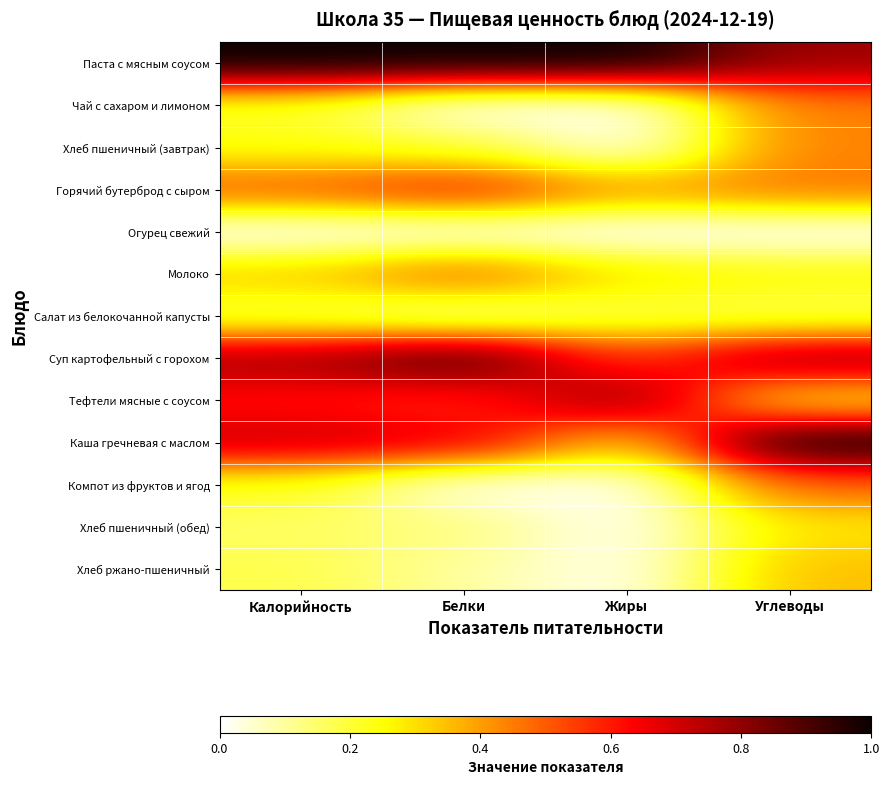

Which category has the lowest value across all series?

Белки